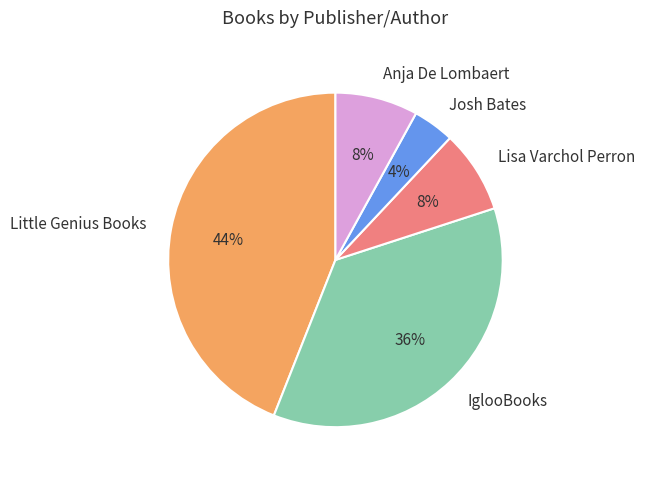

To the nearest percent, what is the average slice percentage?

20%